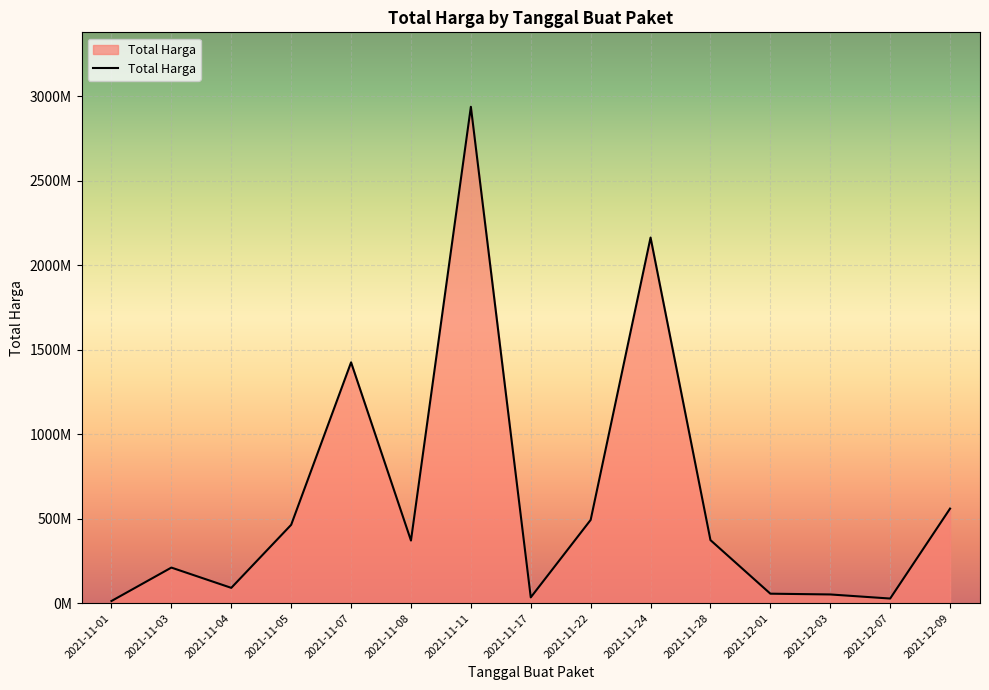

At which label is the value closest to 1475875370?

2021-11-07